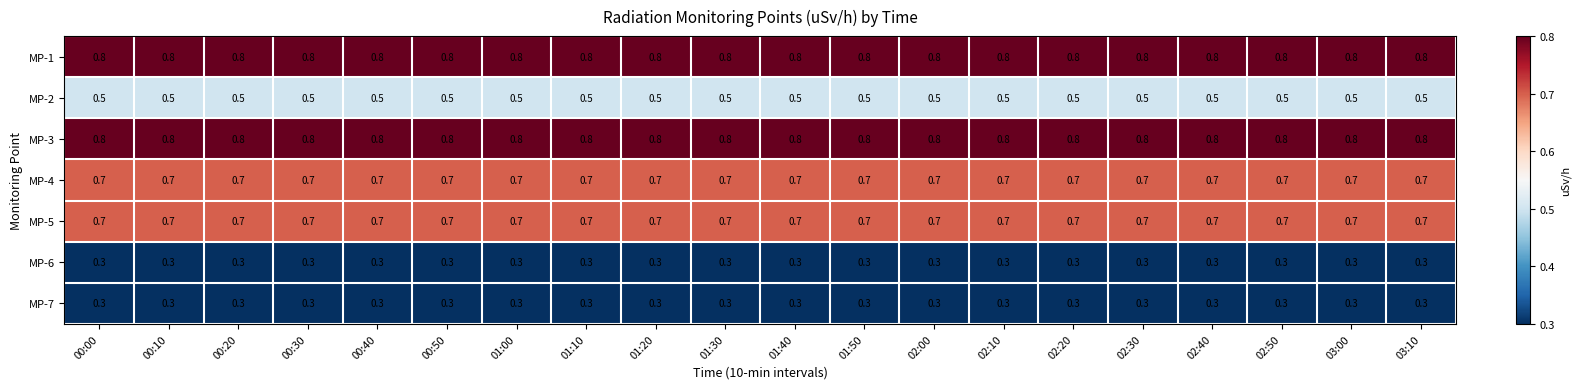

What is the minimum value for MP-5?

0.7